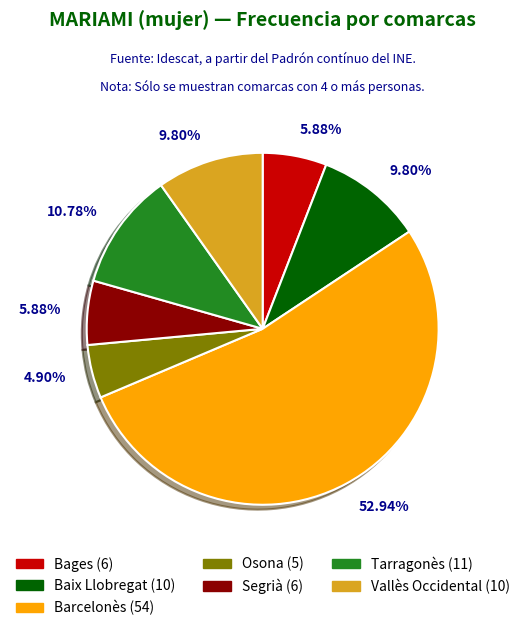

Combined, do Baix Llobregat and Osona account for over 50%?

No